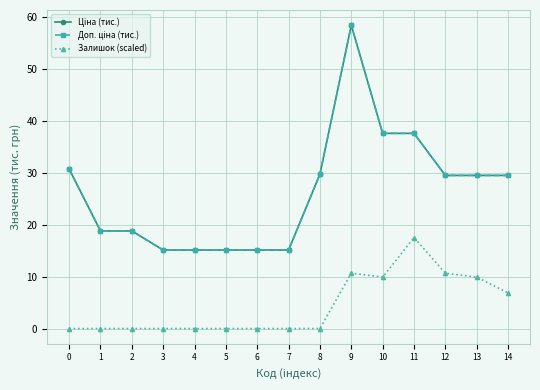

Reading left to right, extract all data points from this chart.

Ціна (тис.): 30.7	18.8	18.8	15.1	15.1	15.1	15.1	15.1	29.7	58.4	37.6	37.6	29.5	29.5	29.5
Доп. ціна (тис.): 30.7	18.8	18.8	15.1	15.1	15.1	15.1	15.1	29.7	58.4	37.6	37.6	29.5	29.5	29.5
Залишок (scaled): 0.0	0.0	0.0	0.0	0.0	0.0	0.0	0.0	0.0	10.7	9.9	17.5	10.7	9.9	6.9